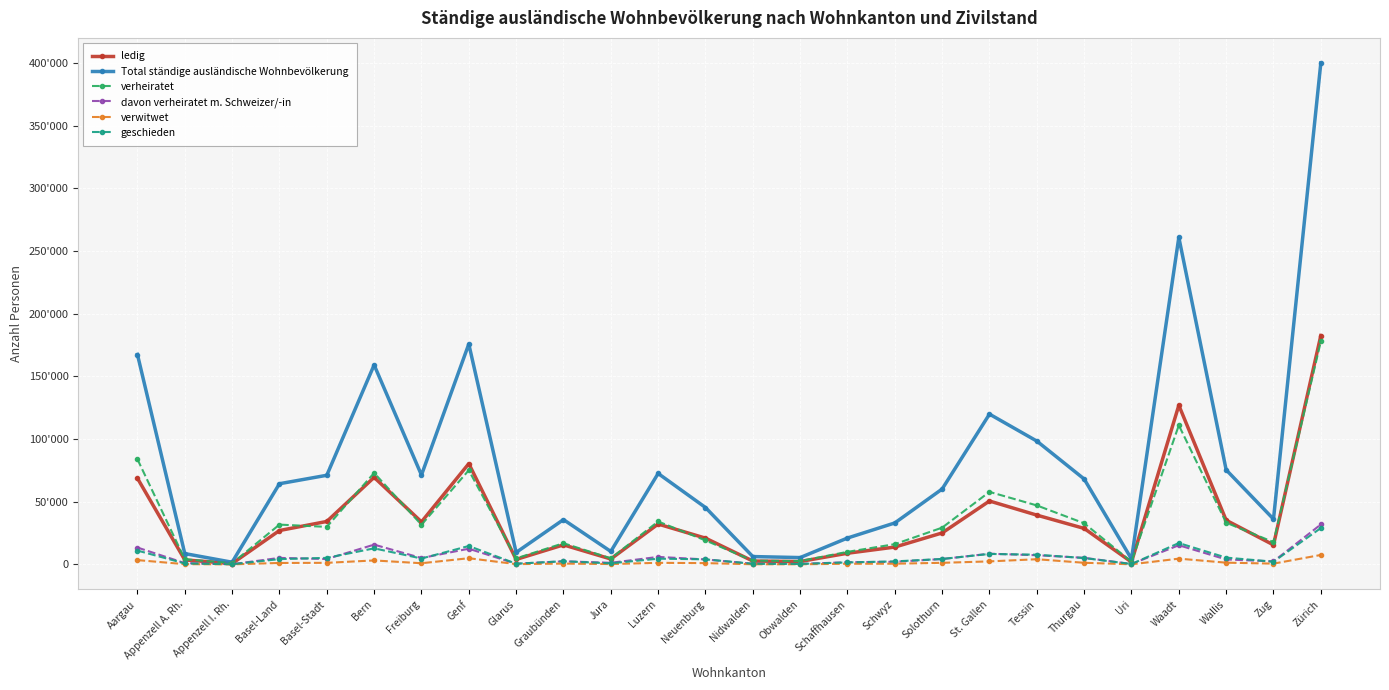

What is the label of the 14th point from the left?

Nidwalden